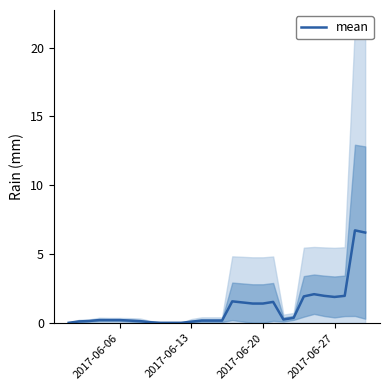

What is the value of the 26th point from the left?

2.0